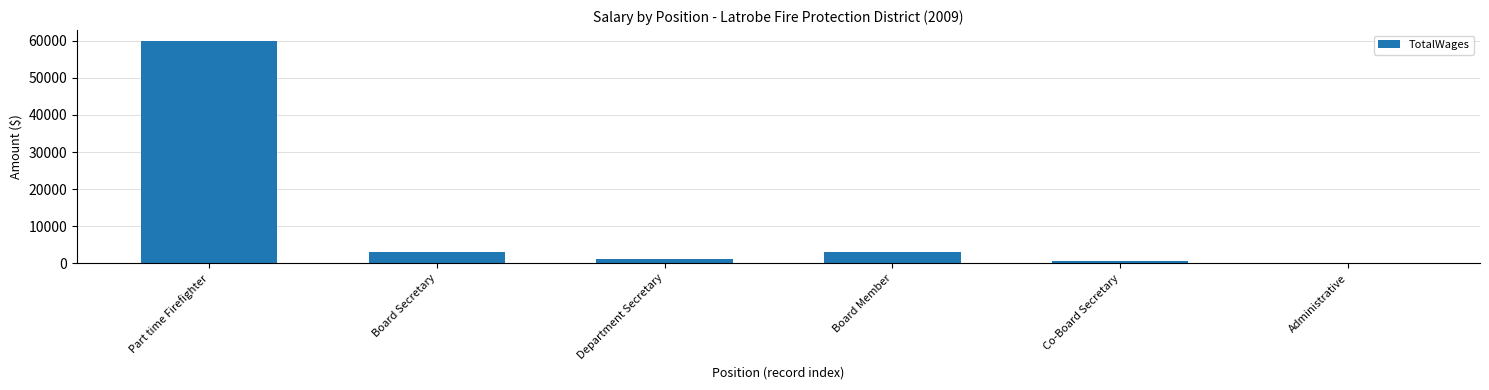

What is the approximate value at Board Secretary?

3111